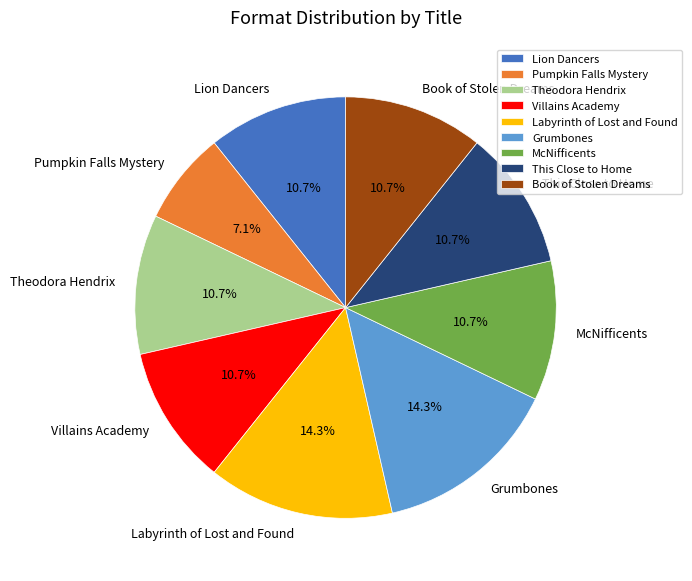

Combined, what portion of the pie is Theodora Hendrix and Grumbones?

25.0%